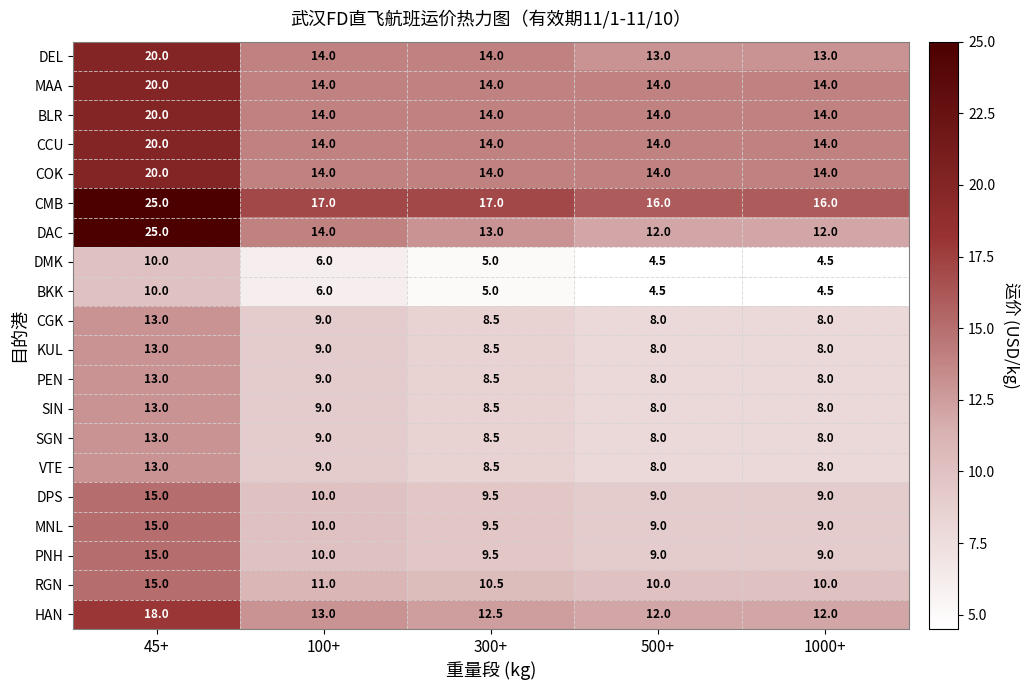

What is the minimum value shown in the chart?

4.5